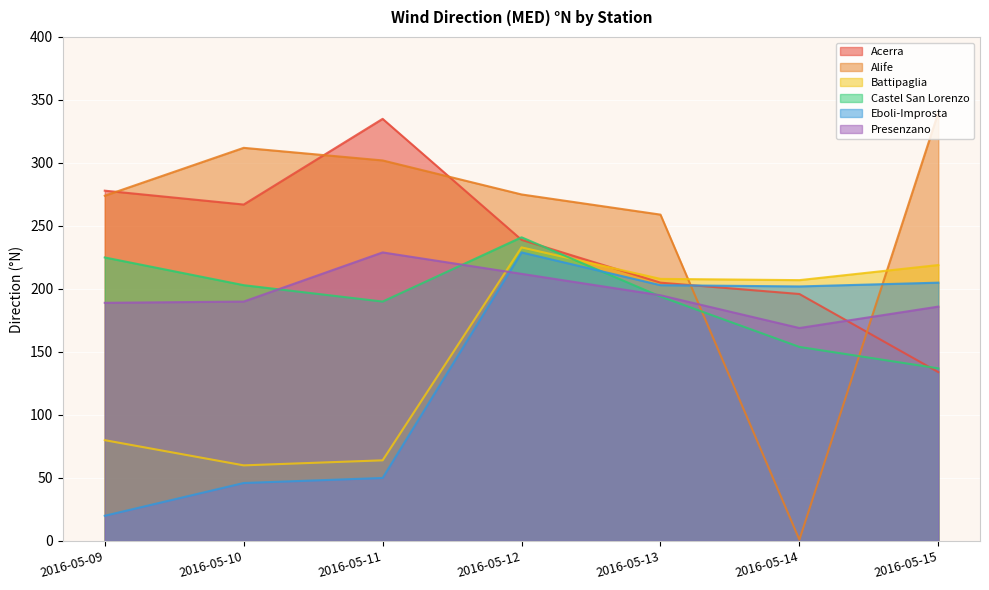

What are all the series names shown in the legend?

Acerra, Alife, Battipaglia, Castel San Lorenzo, Eboli-Improsta, Presenzano